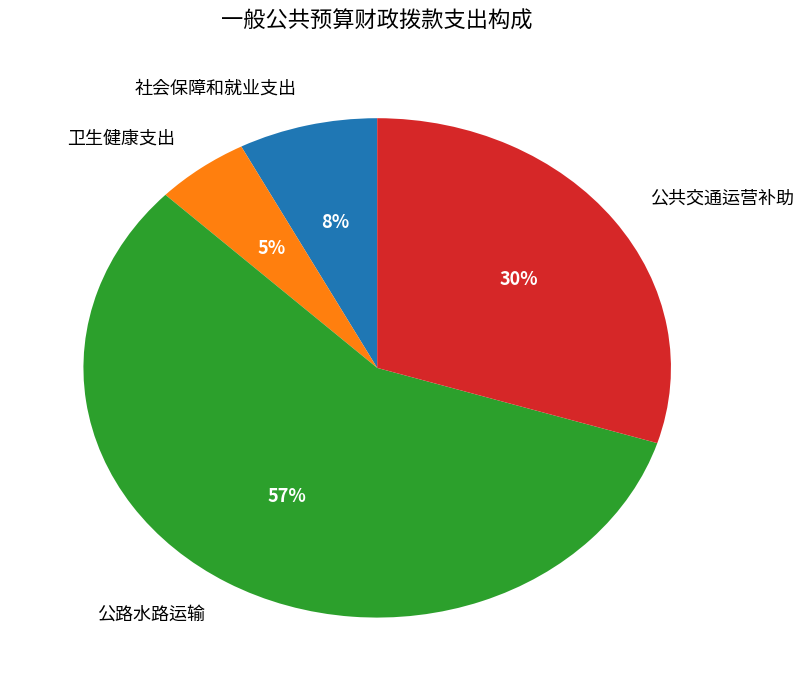

What is the largest slice in the pie chart?

公路水路运输